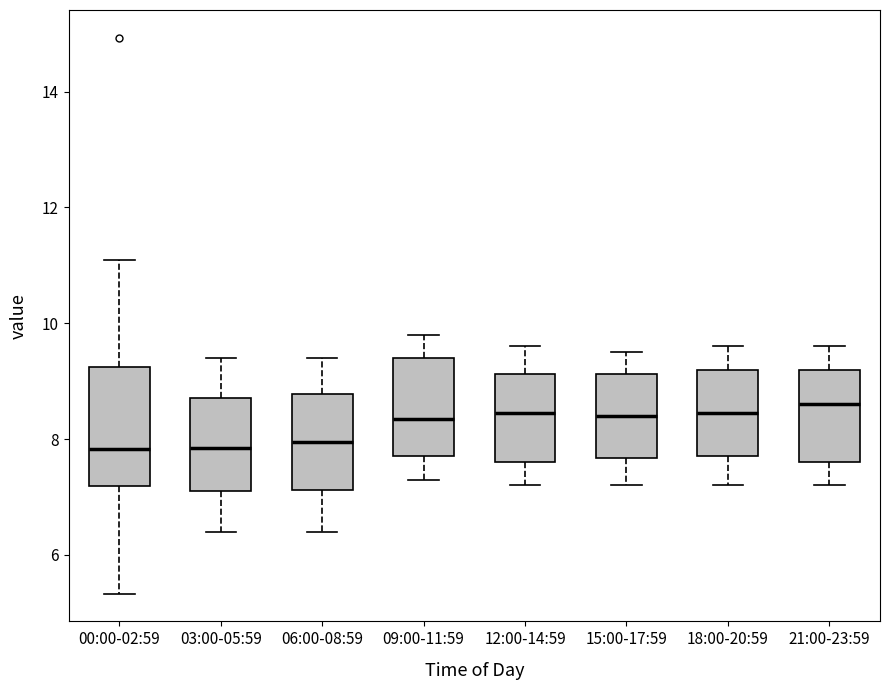

Where is the lower edge of the box for 06:00-08:59 on the y-axis? The values are not printed on the chart, so give them approximately, as read against the axis.

7.2